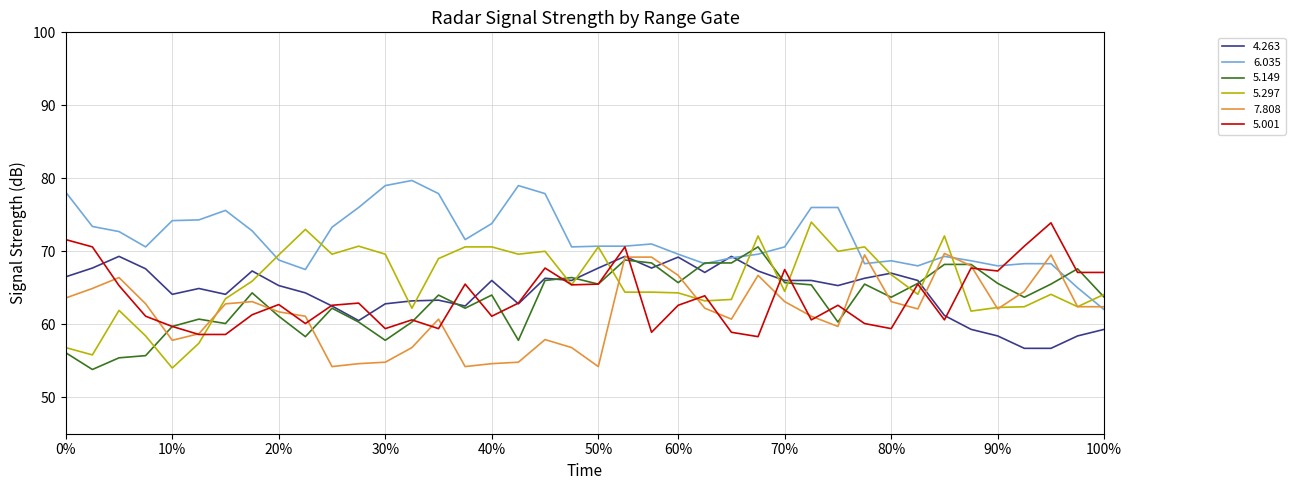

What is the maximum value for 4.263?

69.3